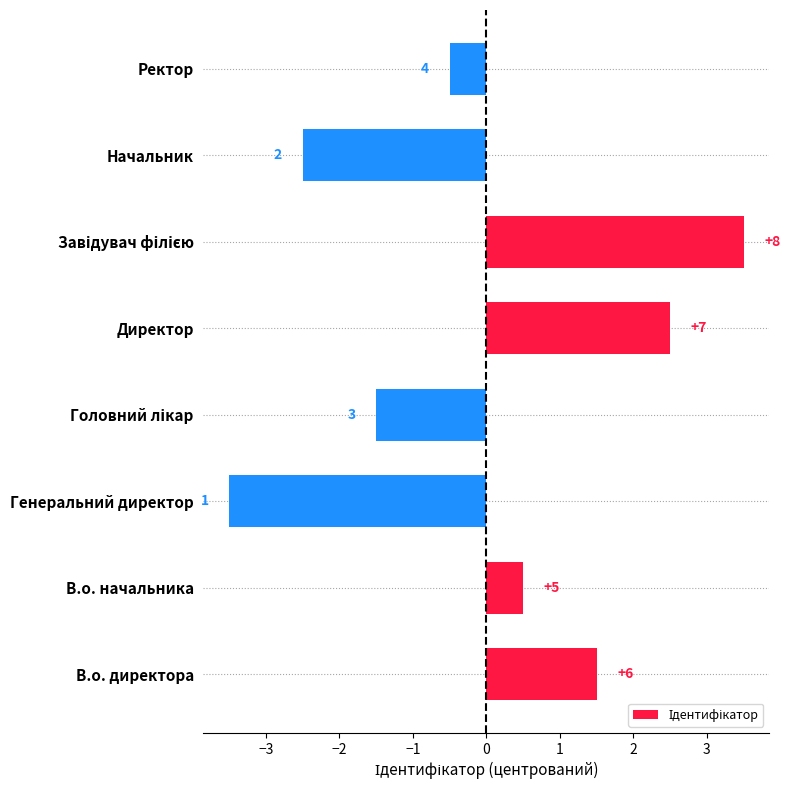

How many bars are there in total?

8